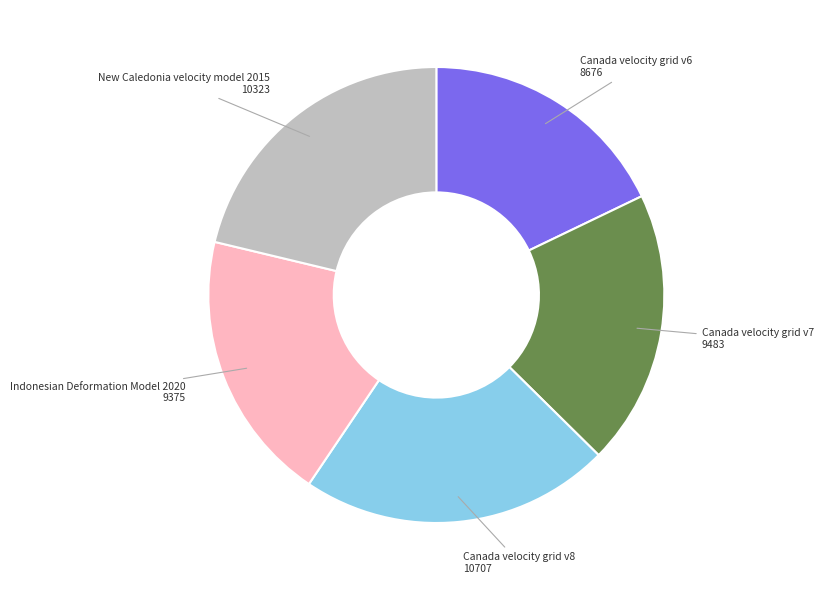

How many slices are in this pie chart?

5